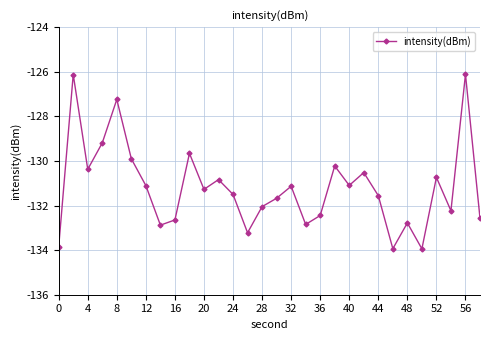

What is the smallest value displayed?

-133.9